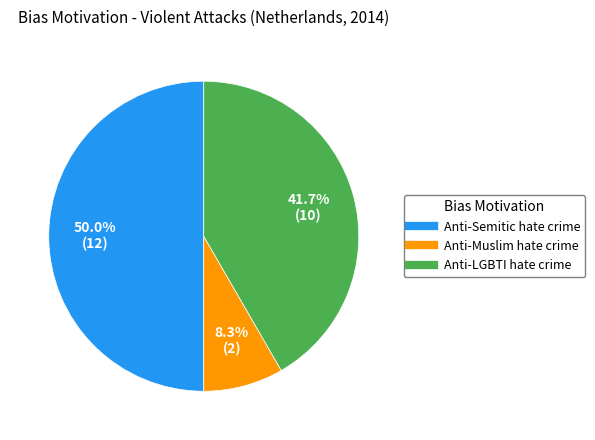

Is Anti-LGBTI hate crime the majority of the pie?

No